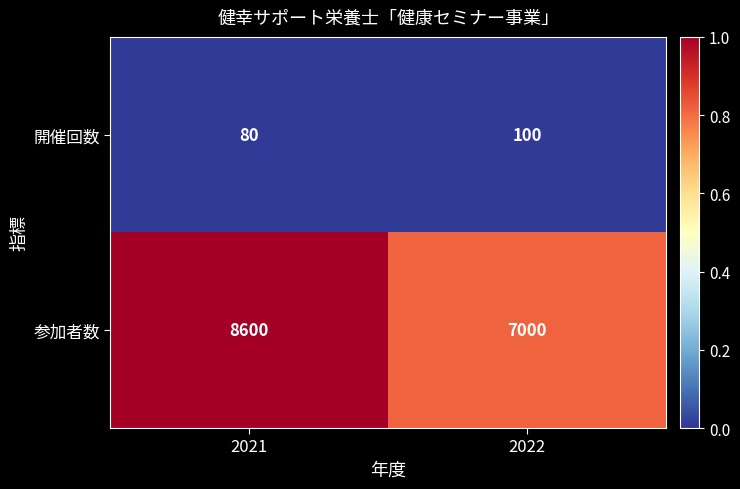

How many data points does each series have?

2